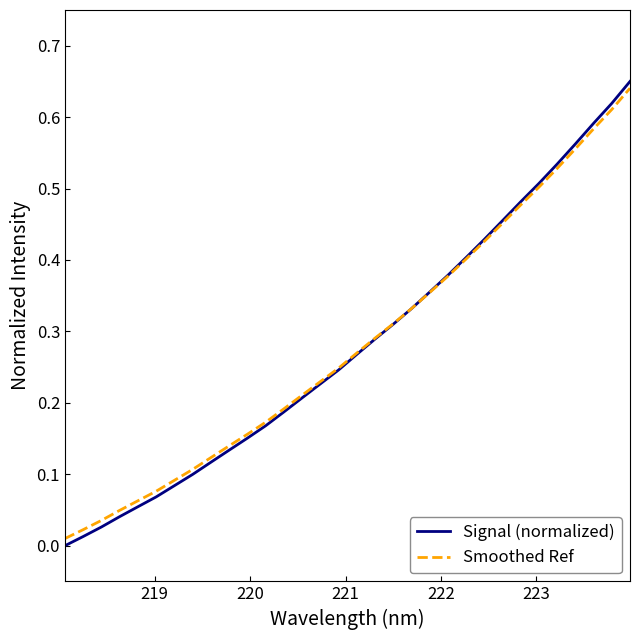

How many times do Signal (normalized) and Smoothed Ref cross each other?

1